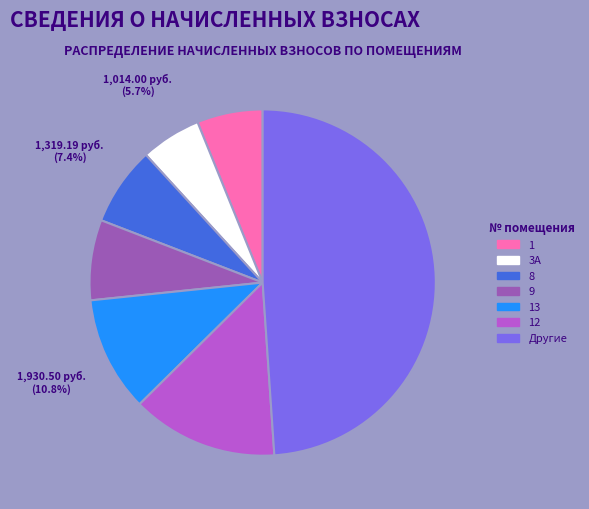

Is there any slice that represents more than half of the pie?

No